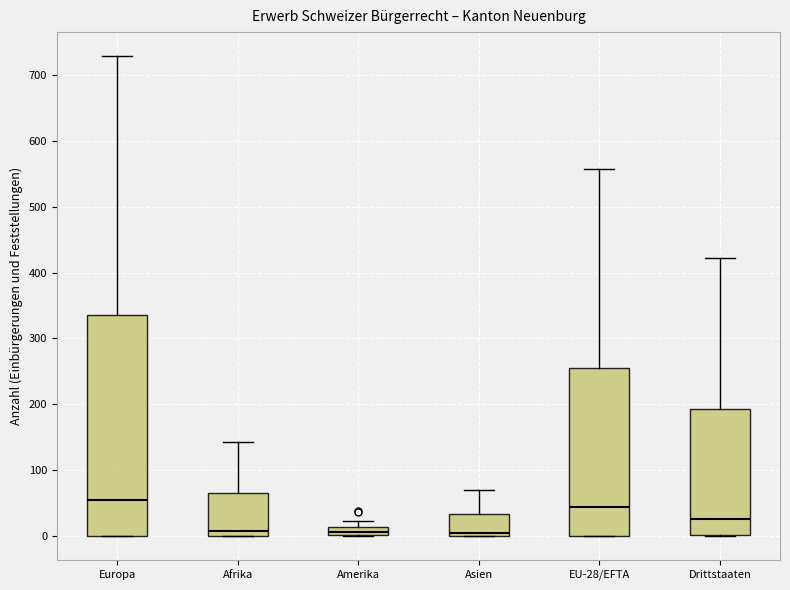

Comparing the boxes themselves (not the whiskers), which one is the tallest?

Europa